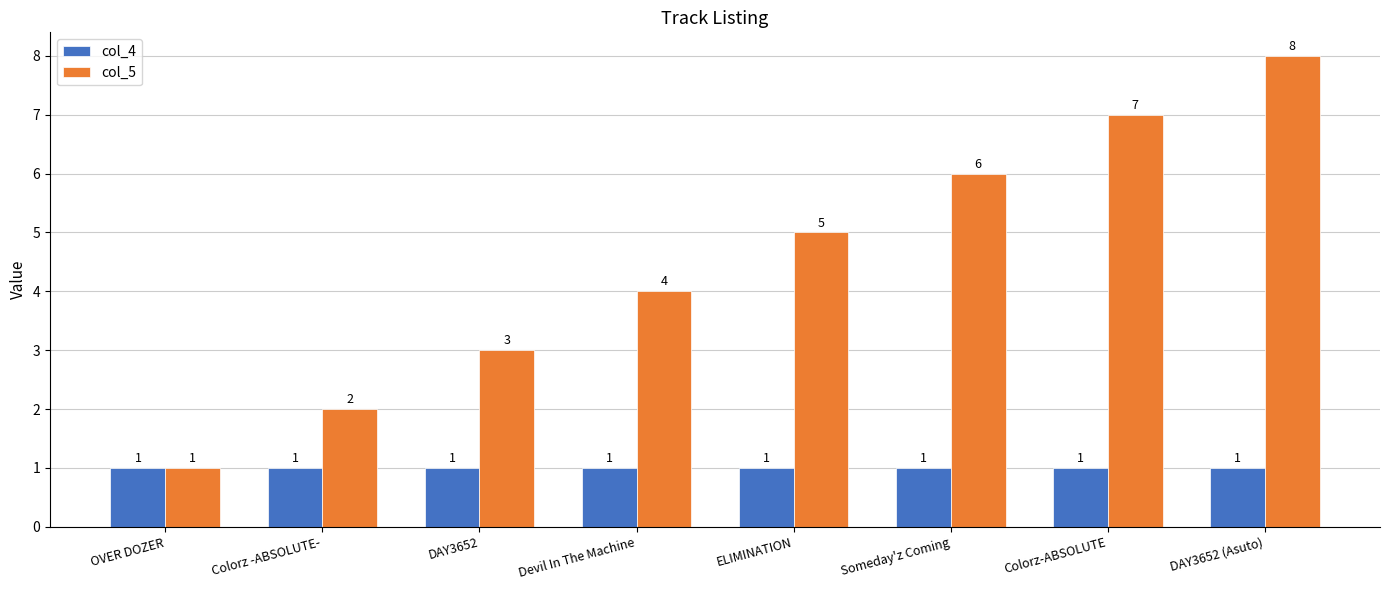

At which category is the sum across all series the highest?

DAY3652 (Asuto)